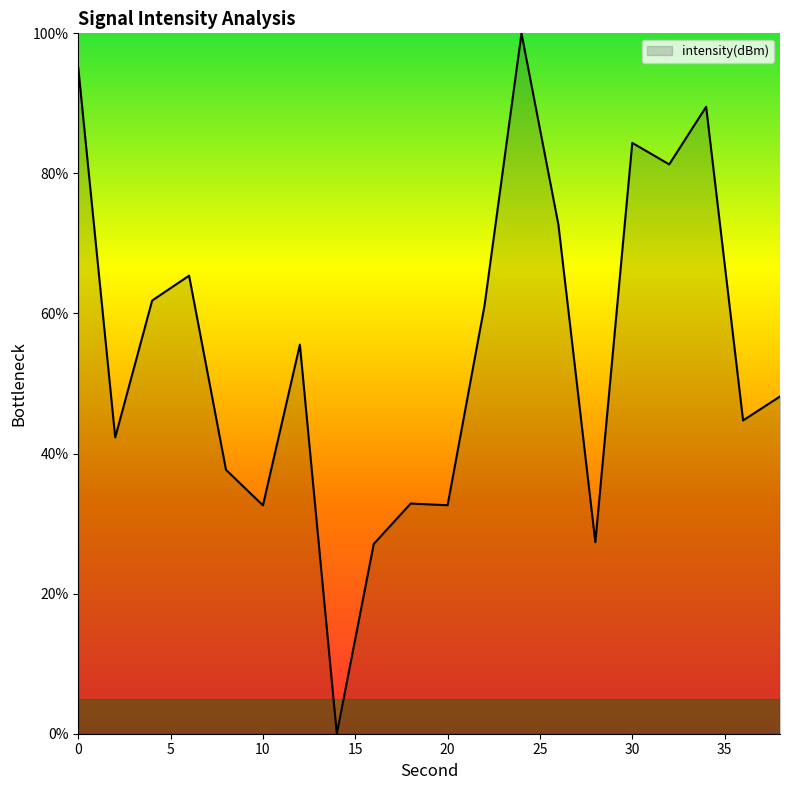

What is the greatest value displayed?

100.0